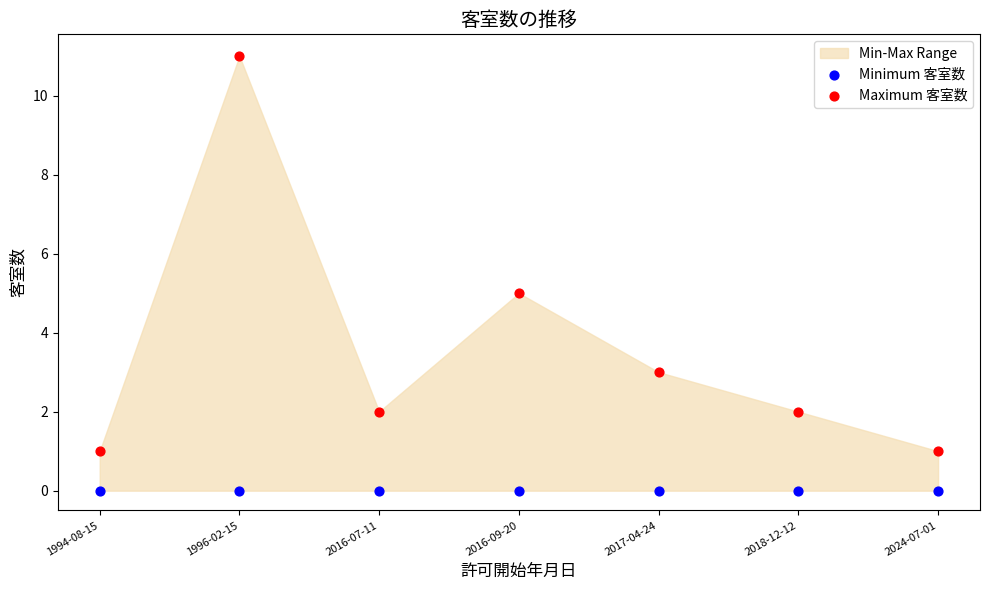

In the Maximum 客室数 series, what Y value is closest to 6?

5